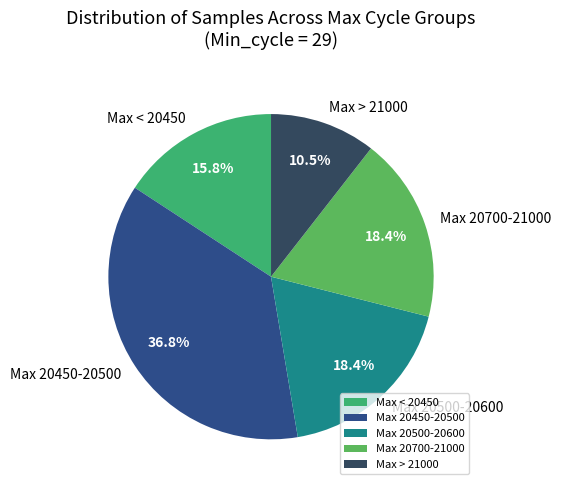

Is there any slice that represents more than half of the pie?

No